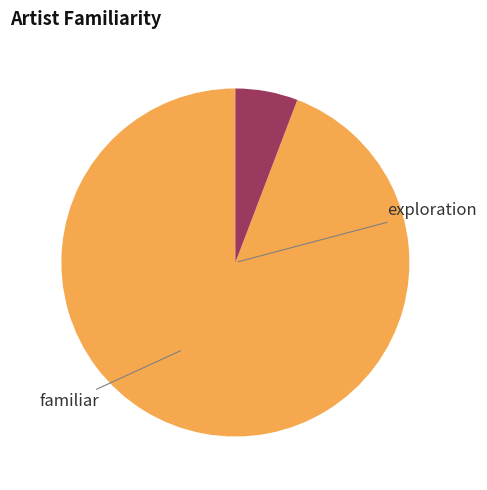

Count the number of slices in the pie.

2